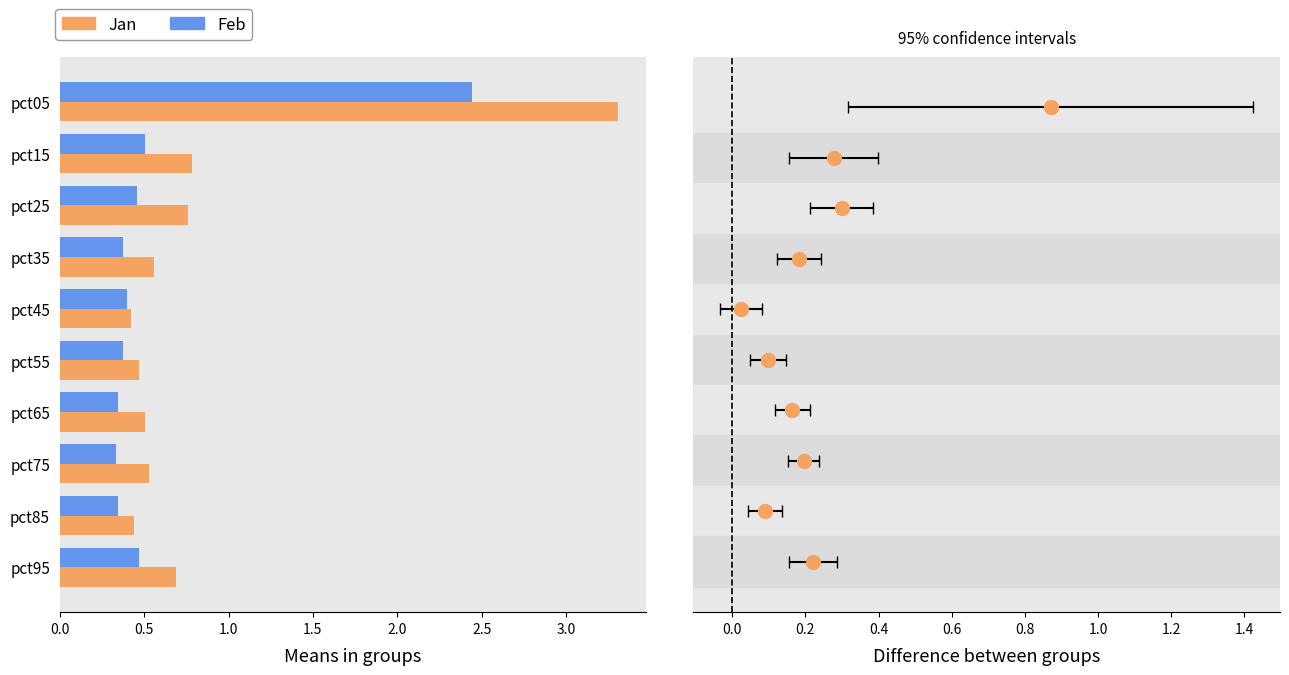

Which series has the largest total across all categories?

Jan